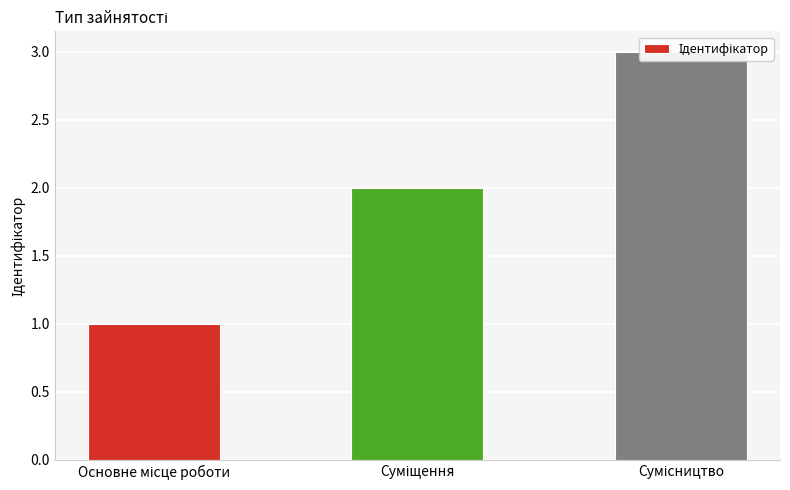

The chart shows a value of 3 at Сумісництво. True or false?

True